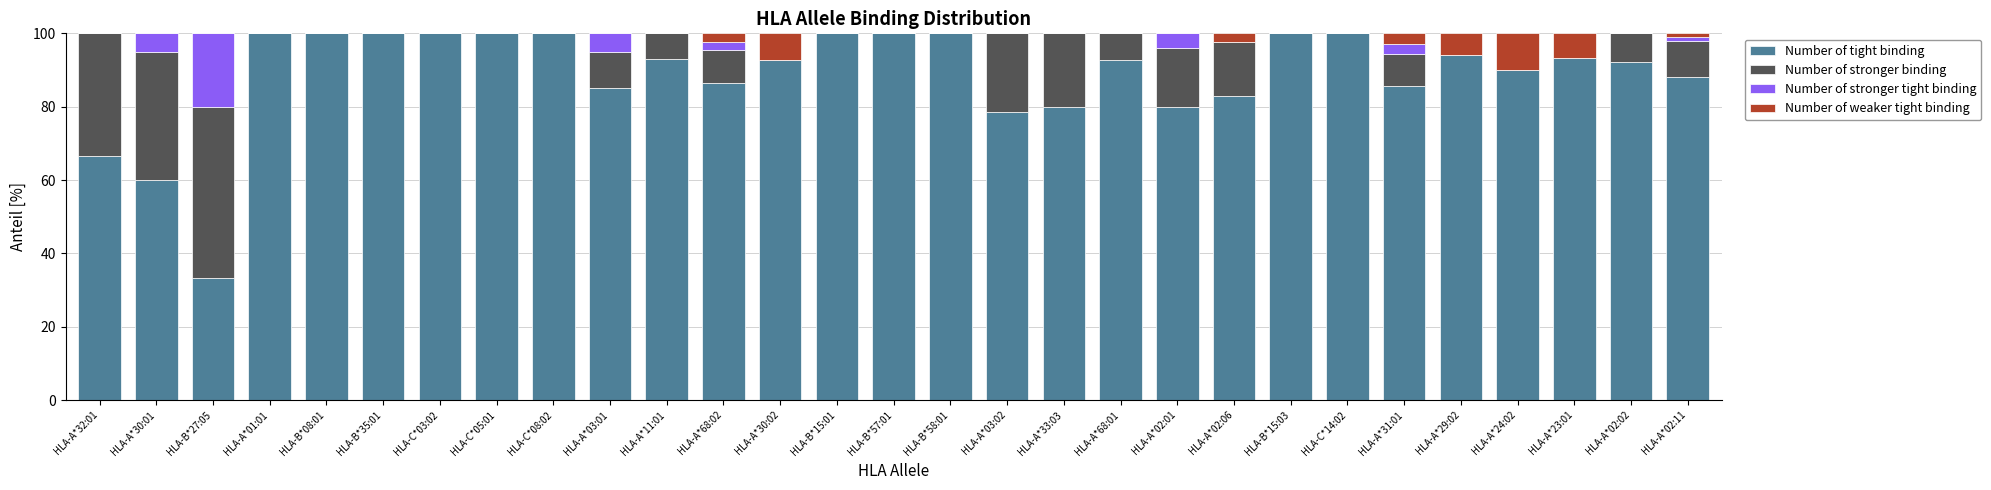

The Number of tight binding series shows 92.9 at HLA-A*30:02. True or false?

True